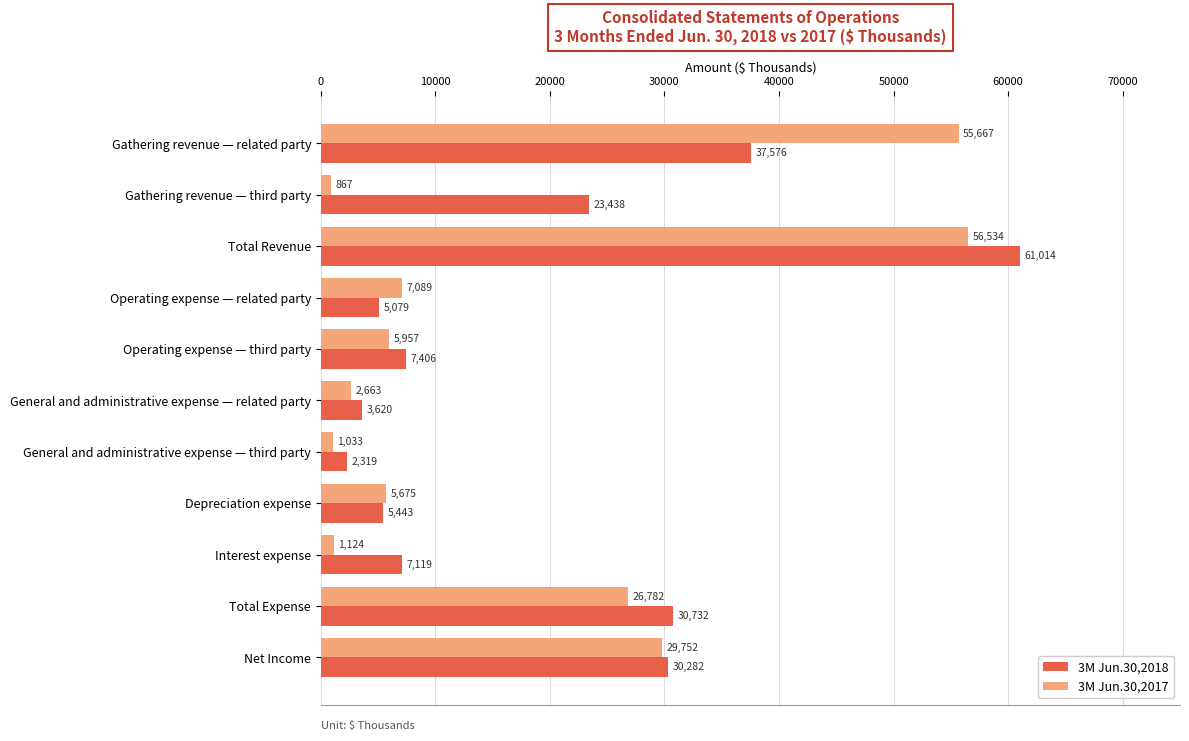

Is it true that 3M Jun.30,2017 equals 5957 at Operating expense — third party?

True